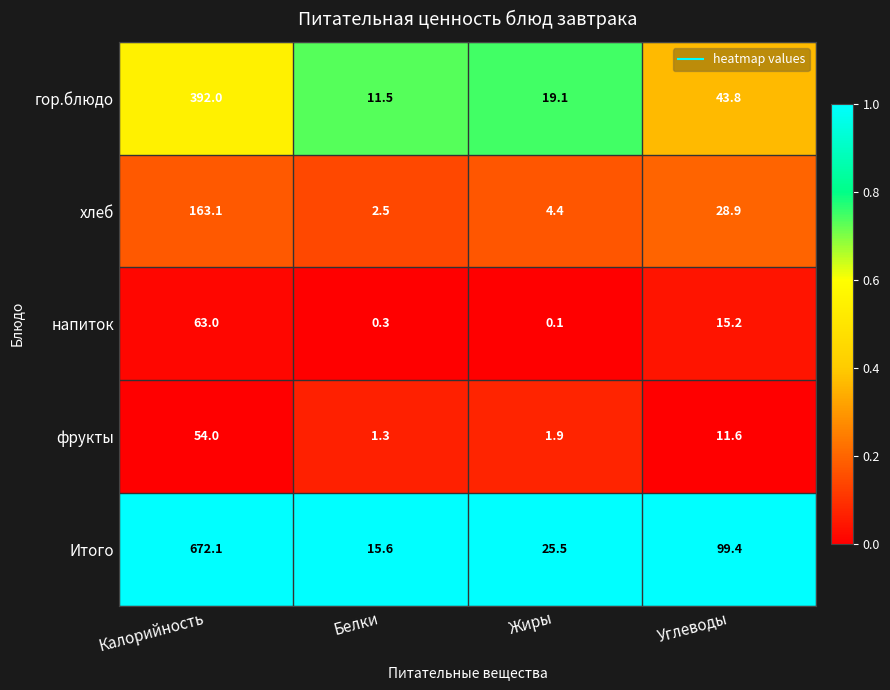

What is the maximum value for фрукты?

54.0